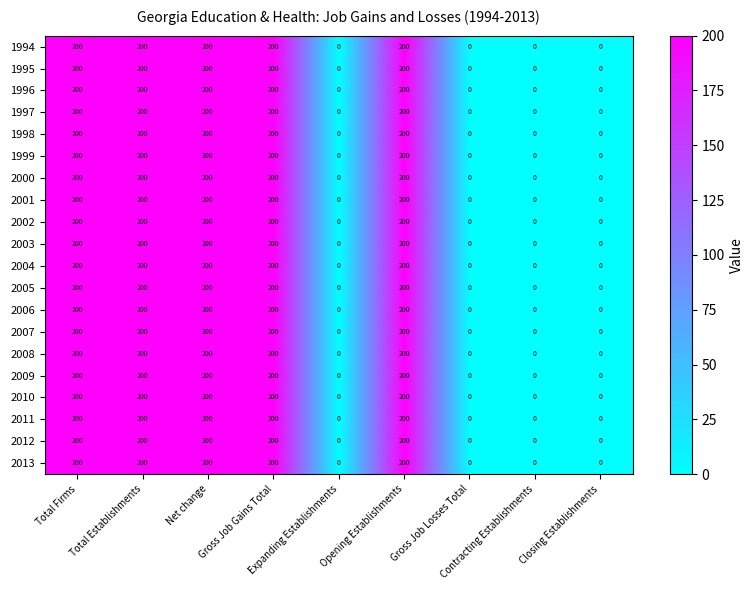

How many 2007 values are between 0 and 200?

9